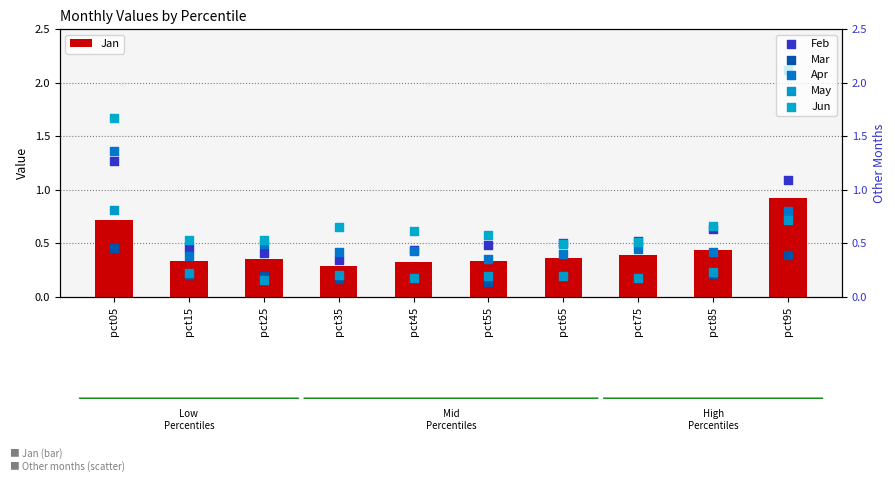

Is the value of Mar at pct75 greater than the value of Feb at pct45?

No